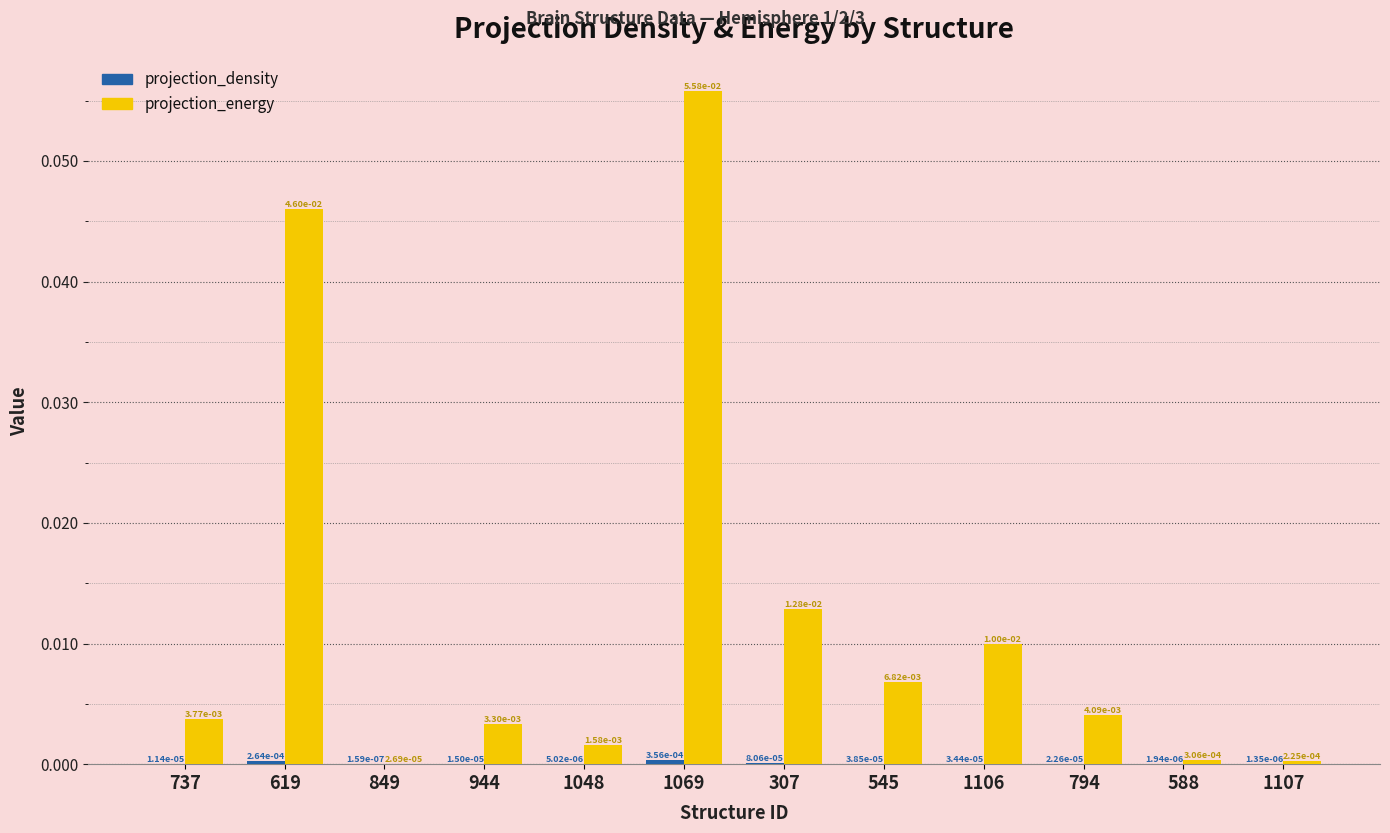

Between 619 and 849, which series saw the biggest shift?

projection_energy